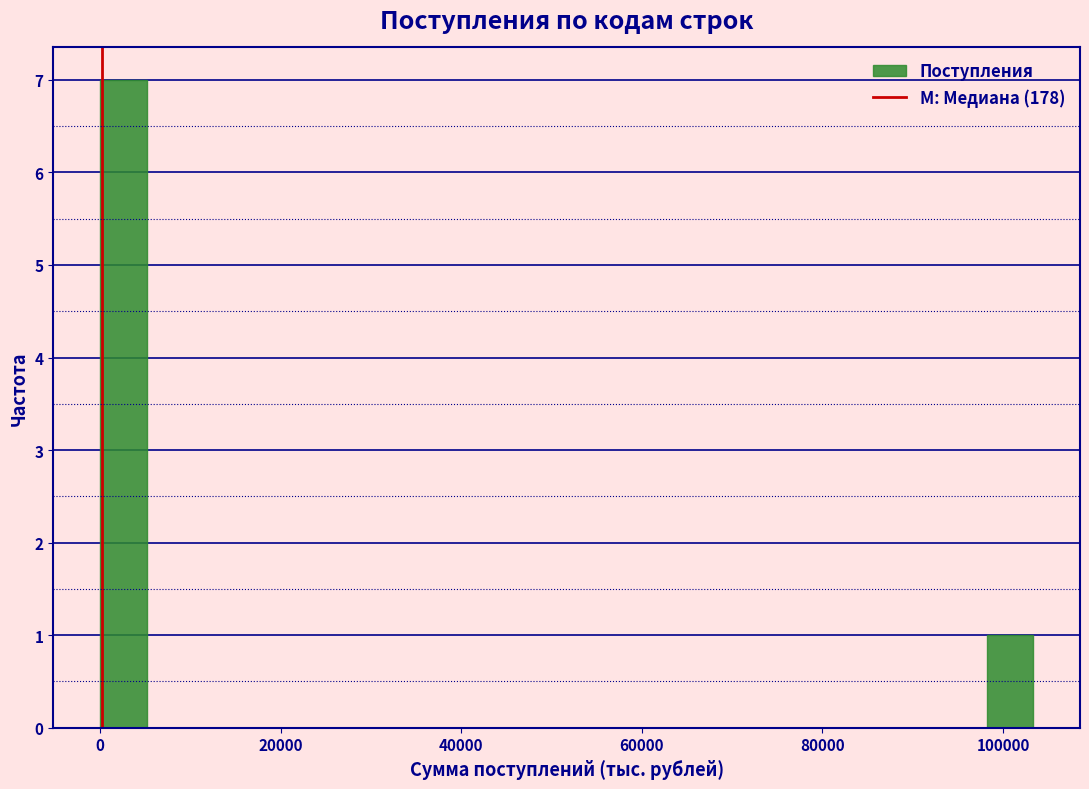

Around what value on the x-axis is the tallest bar? Give the approximate position of its centre, as read against the axis.

2000